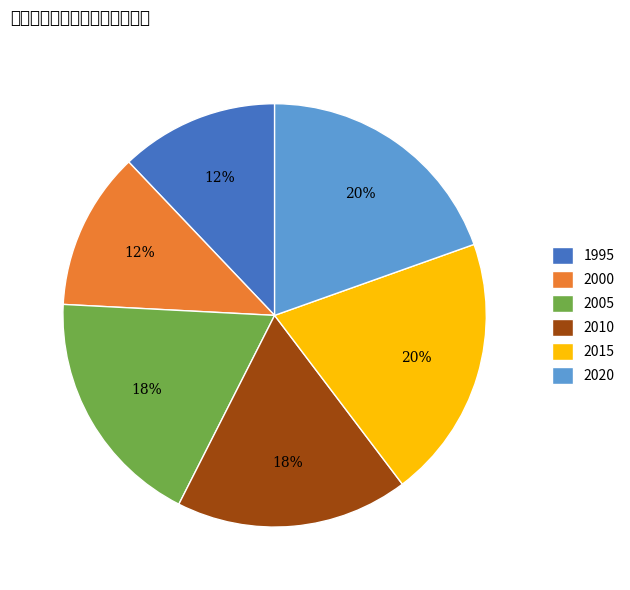

The 2020 slice represents 31% of the pie. True or false?

False